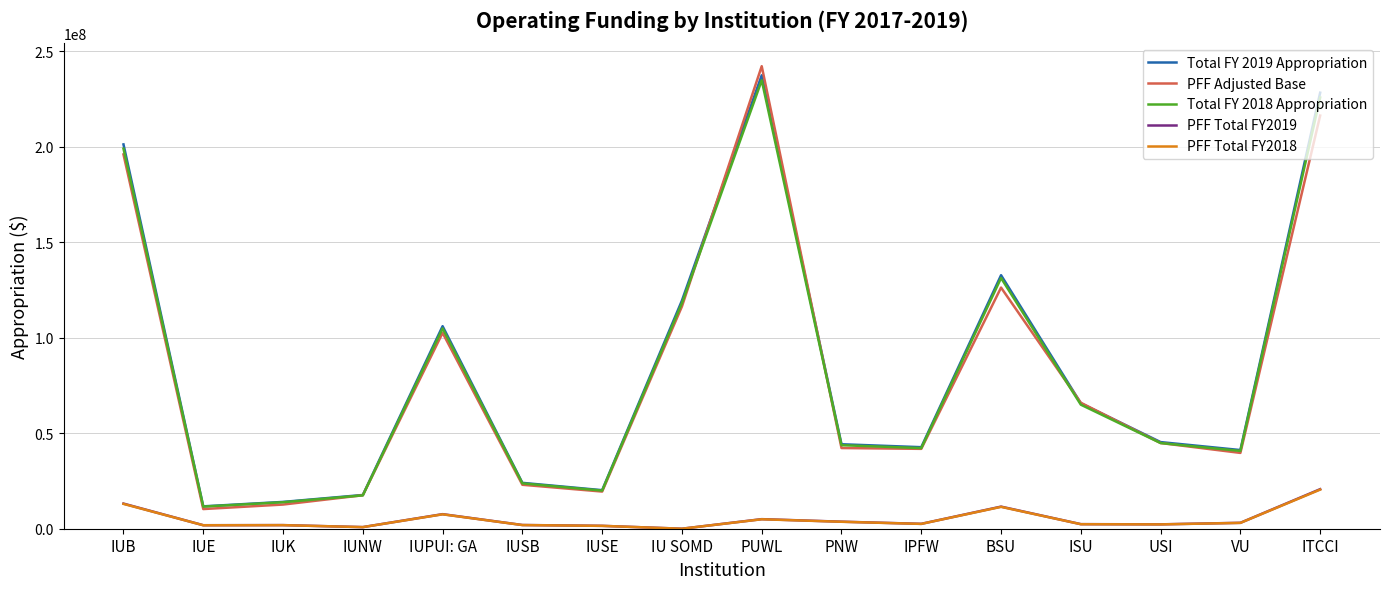

True or false: PFF Adjusted Base has a value of 17519911 at IUNW.

True